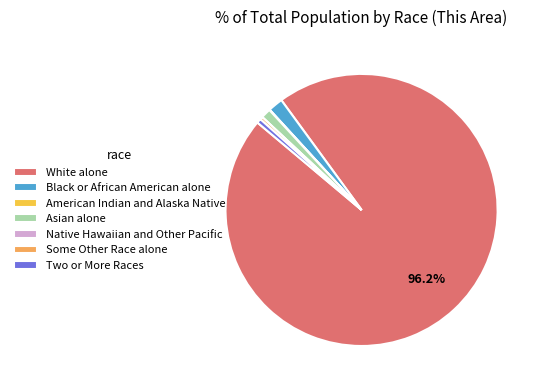

Combined, do White alone and Asian alone account for over 50%?

Yes